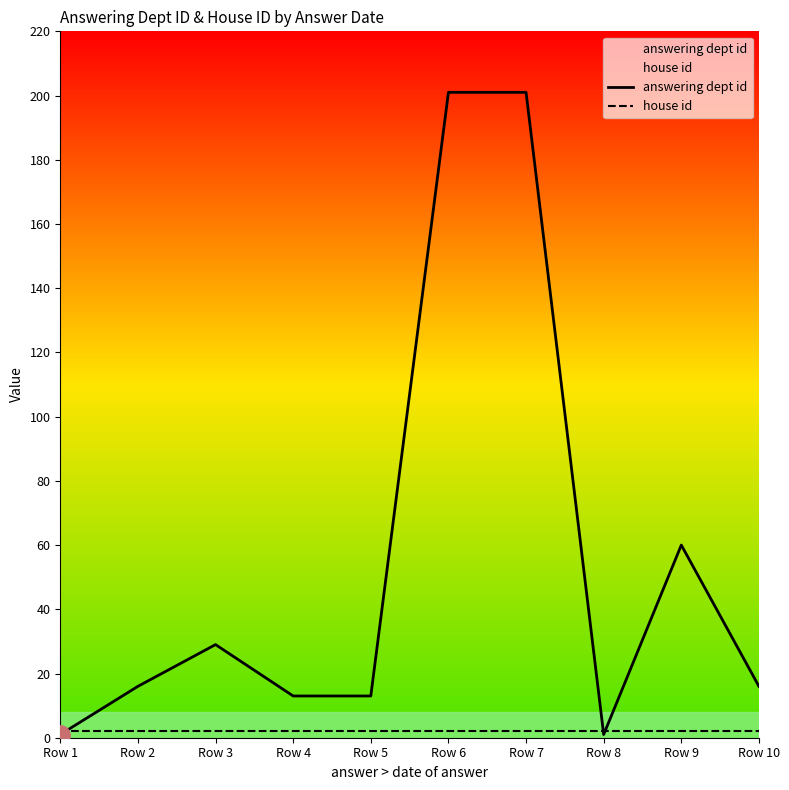

True or false: answering dept id and house id cross at least once.

True